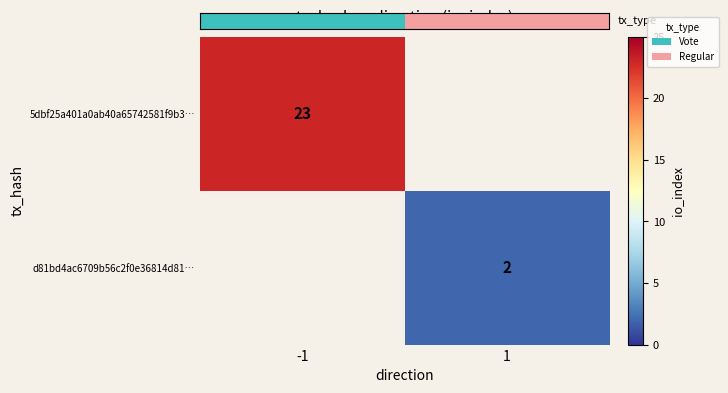

The 5dbf25a401a0ab40a65742581f9b3… series shows 23 at -1. True or false?

True